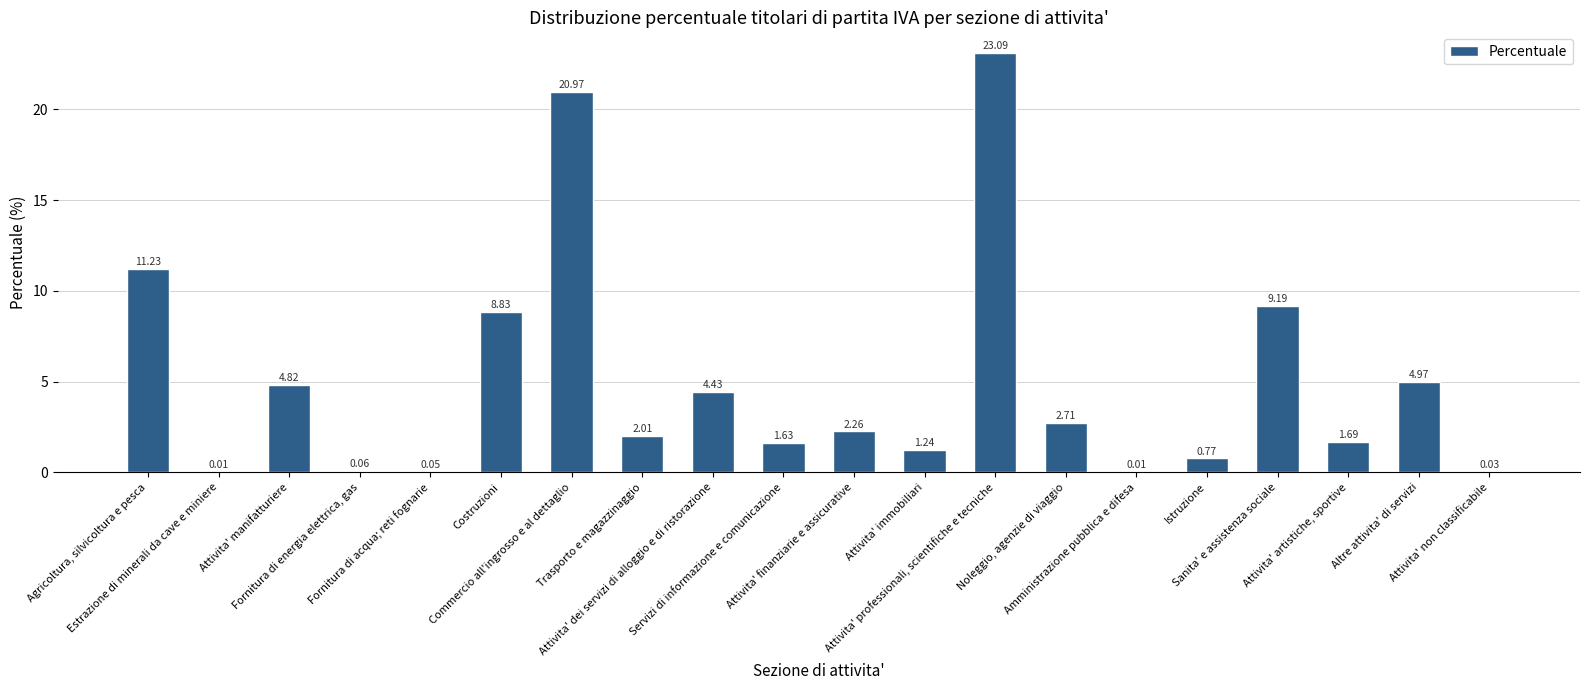

What is the sum of all values?

100.0